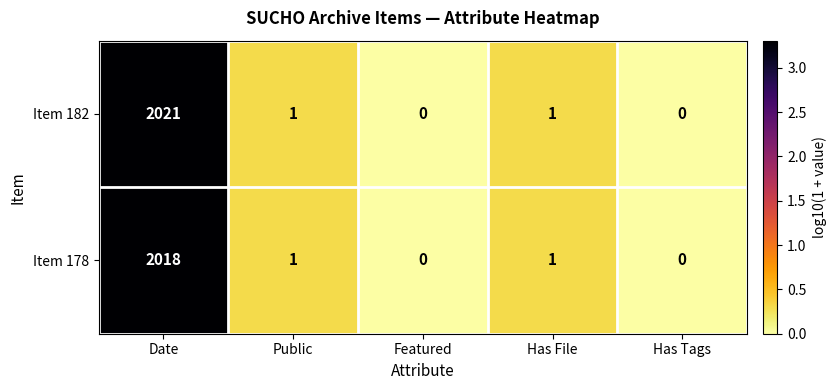

List the series in order of their peak value, lowest first.

Item 178, Item 182